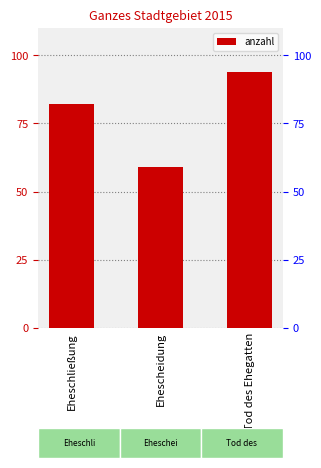

Which has a higher value, Eheschließung or Tod des Ehegatten?

Tod des Ehegatten